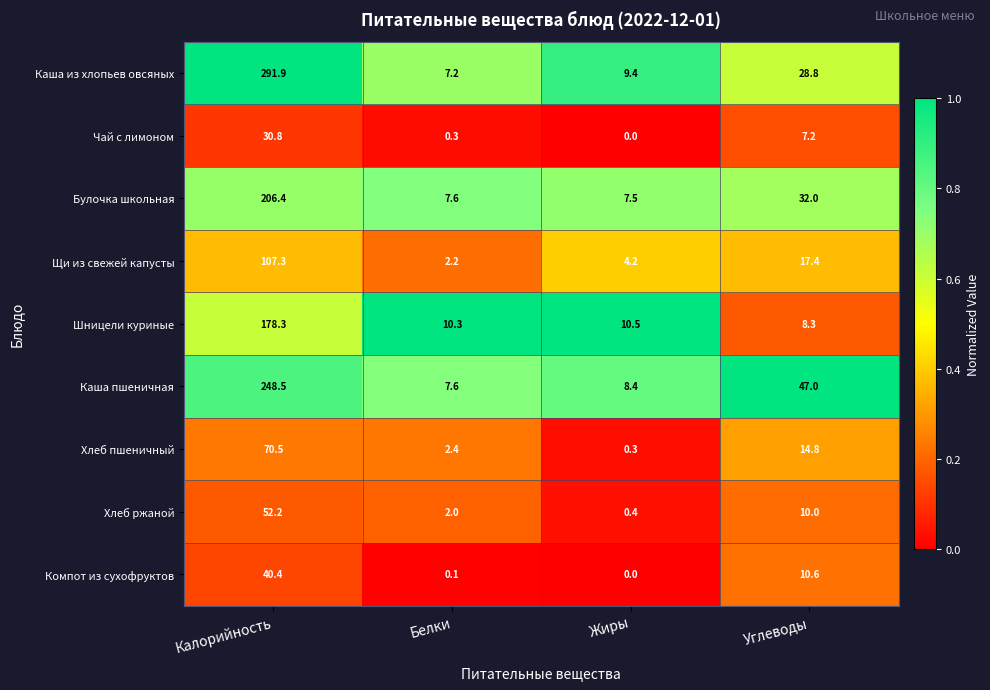

Where is Шницели куриные nearest to the value 93?

Жиры